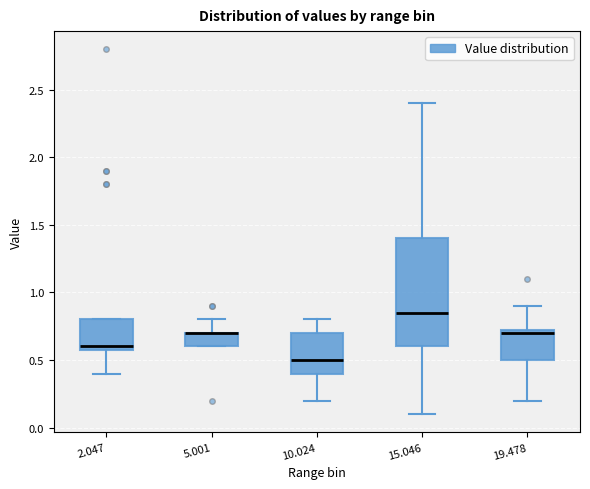

Reading left to right, read every box against the y-axis: the position of its median line, the range the box covers, and the ends of its whiskers. The values are not printed on the chart, so give them approximately, as read against the axis.

2.047: median 0.60 (just above the box's lower edge), box 0.60 to 0.80, whiskers 0.40 to 0.80
5.001: median 0.70 (drawn on the box's upper edge), box 0.60 to 0.70, whiskers 0.60 to 0.80
10.024: median 0.50, box 0.40 to 0.70, whiskers 0.20 to 0.80
15.046: median 0.85, box 0.60 to 1.40, whiskers 0.10 to 2.40
19.478: median 0.70, box 0.50 to 0.75, whiskers 0.20 to 0.90